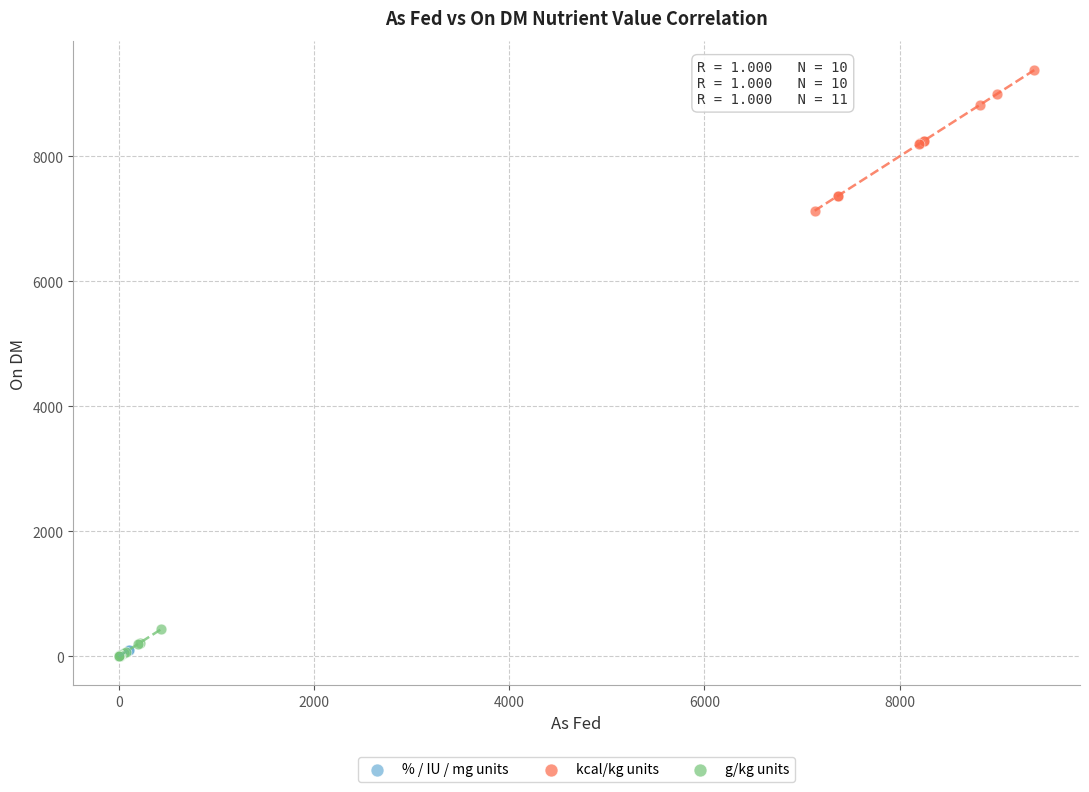

Which series reaches the maximum Y coordinate?

kcal/kg units